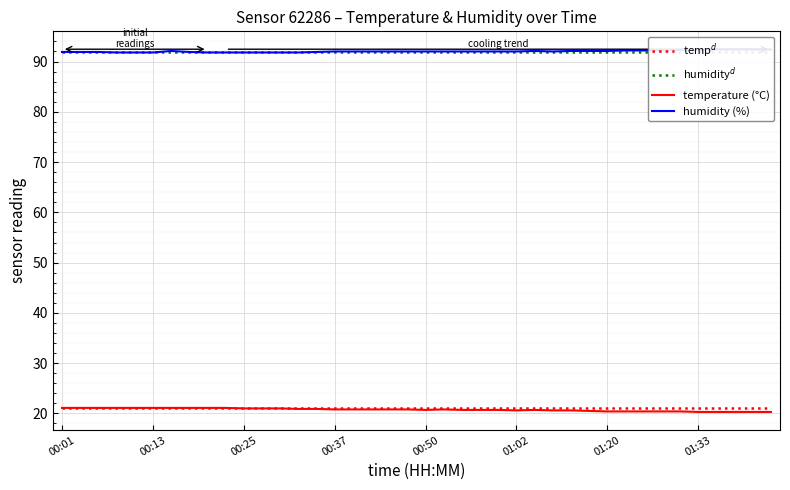

Is this an area chart (filled region under the line)?

No